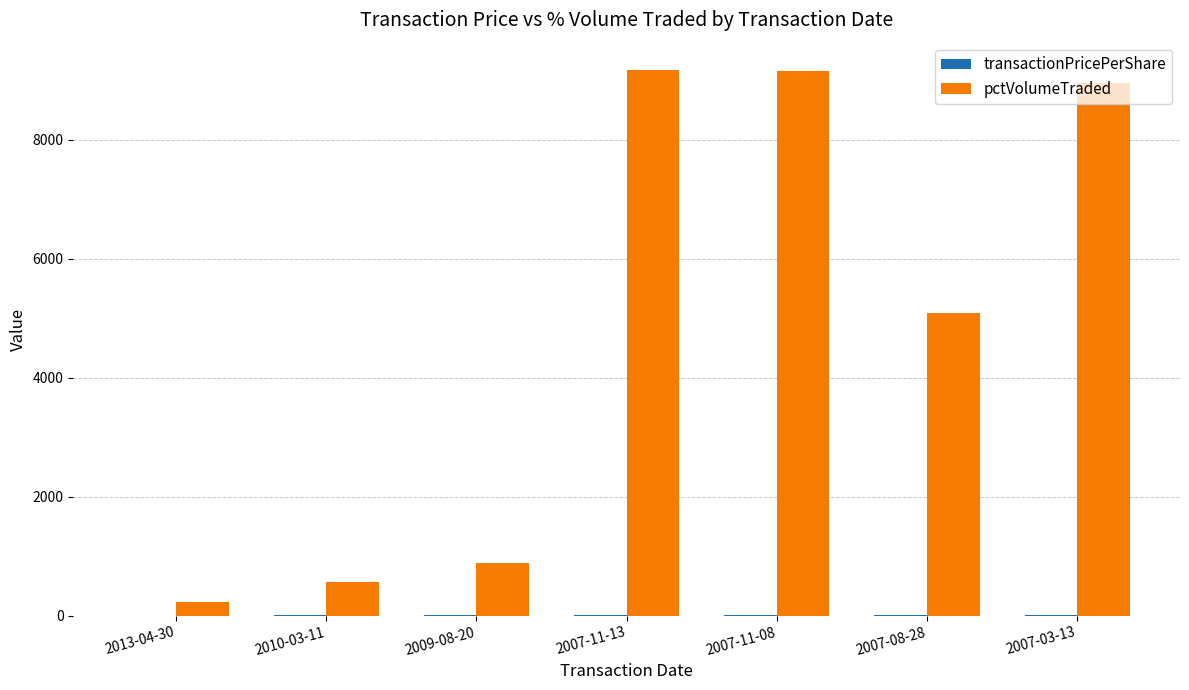

Between 2007-08-28 and 2007-03-13, which series saw the biggest shift?

pctVolumeTraded